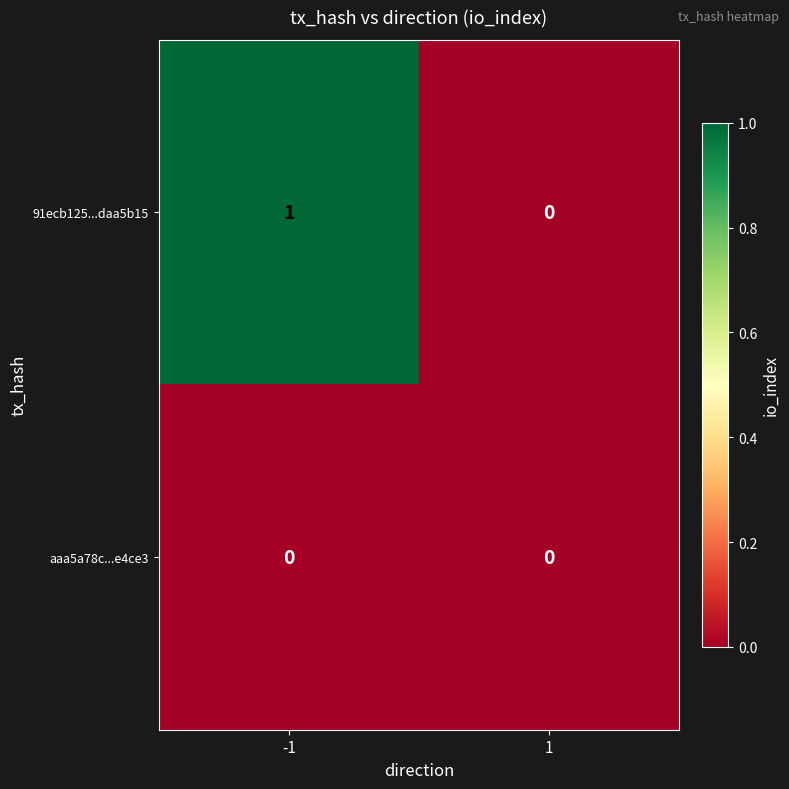

Rank the series by their maximum value, from lowest to highest.

aaa5a78c...e4ce3, 91ecb125...daa5b15